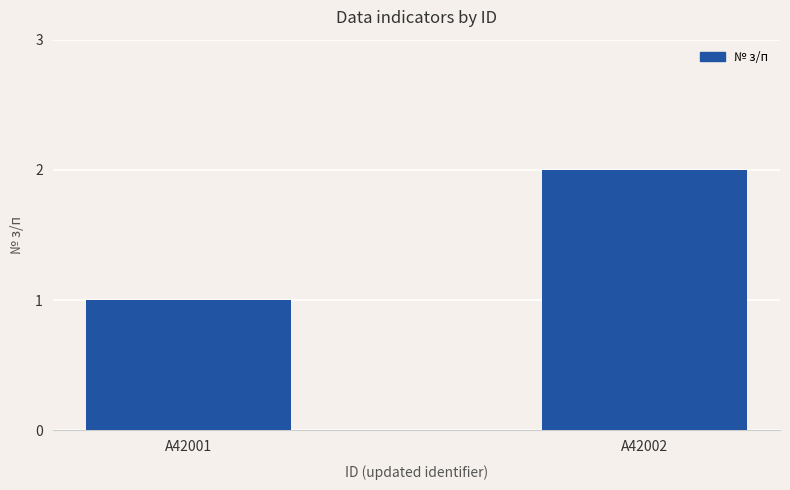

What is the sum of the values at A42001 and A42002?

3